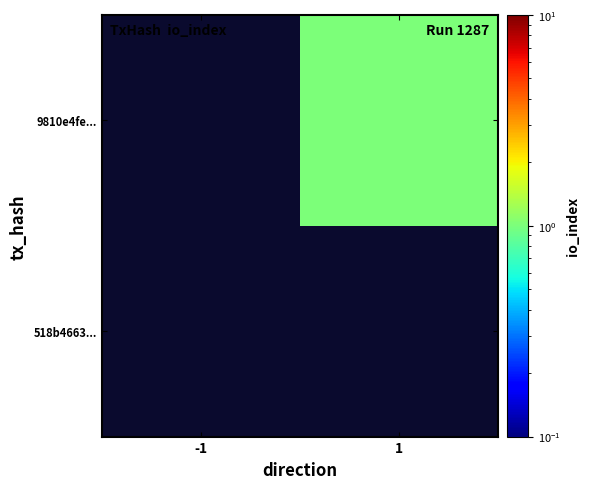

Rank the series at 1 from lowest to highest value.

518b4663..., 9810e4fe...